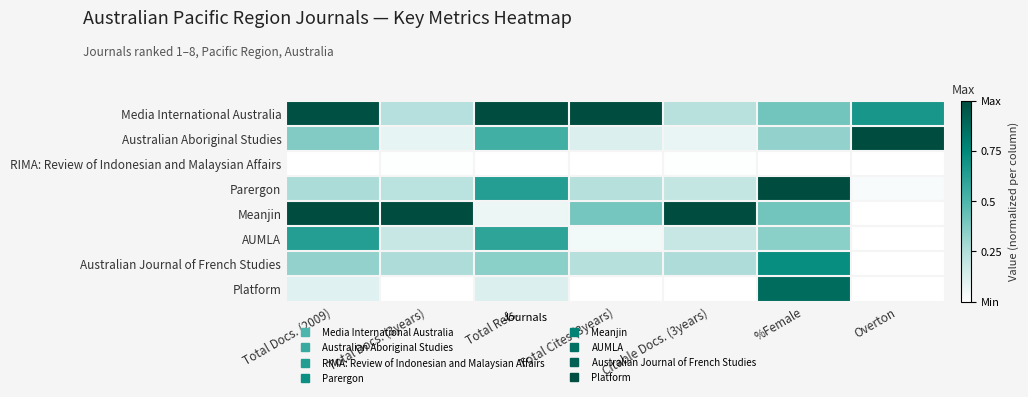

What is the total value across all series at Total Docs. (2009)?

3.7